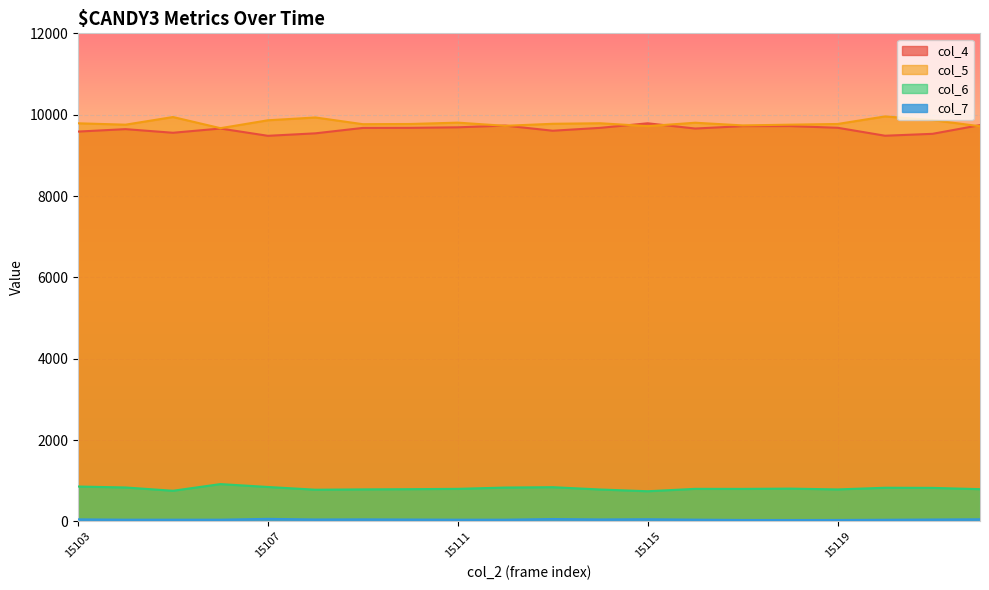

Between 15122 and 15109, which is larger?

15122